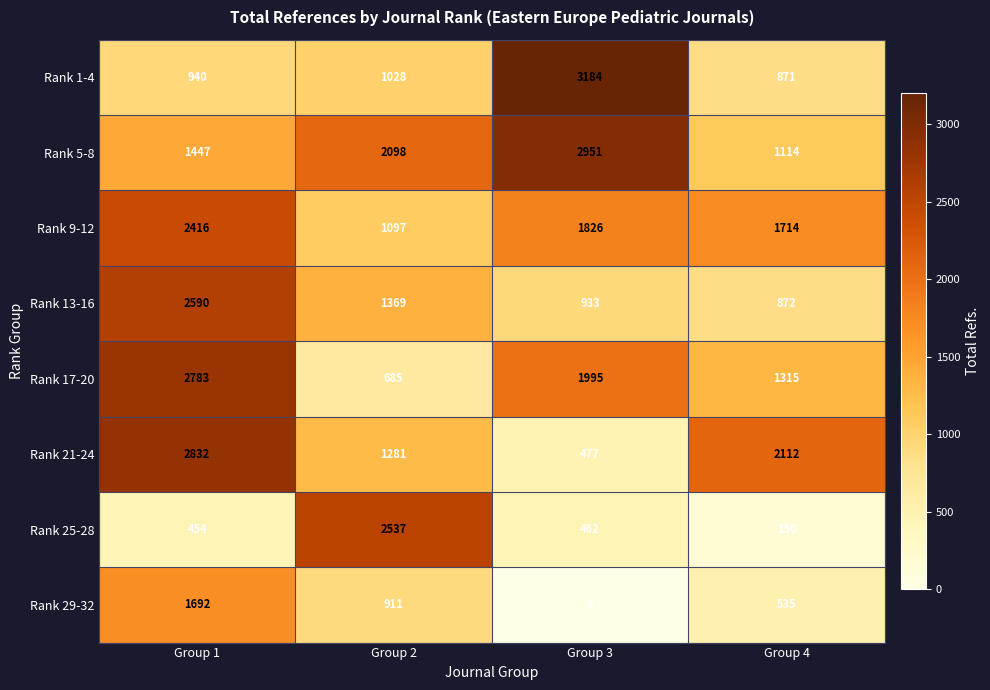

How many Rank 17-20 values are between 1315 and 2783?

3